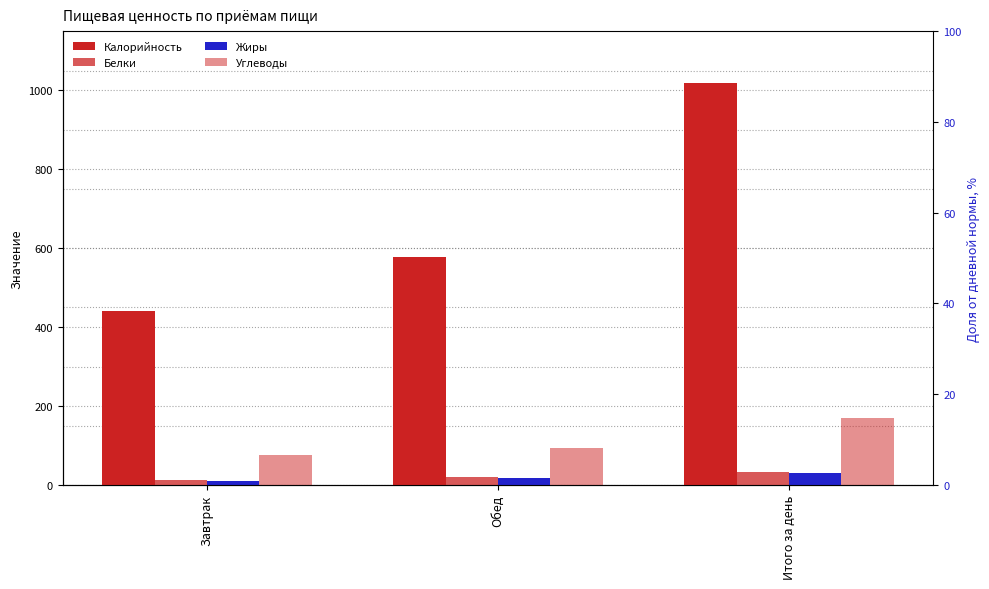

What position from the right is Обед?

2